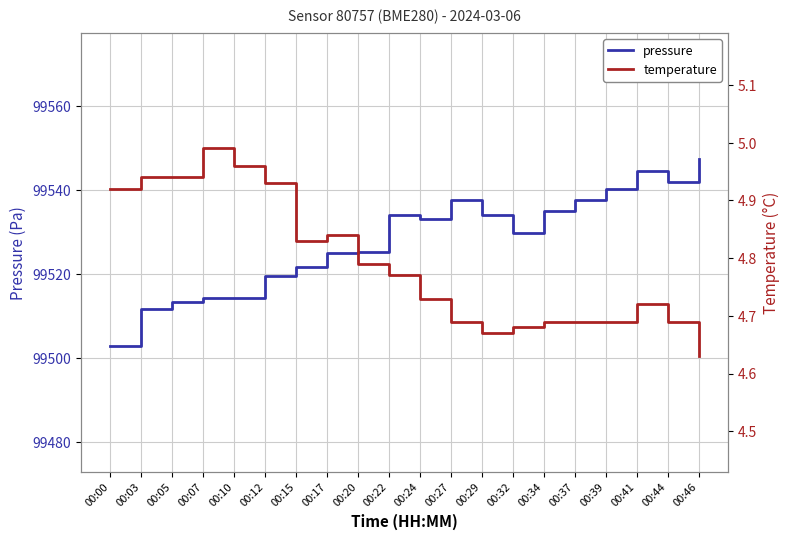

The pressure series shows 99534.2 at 00:29. True or false?

True